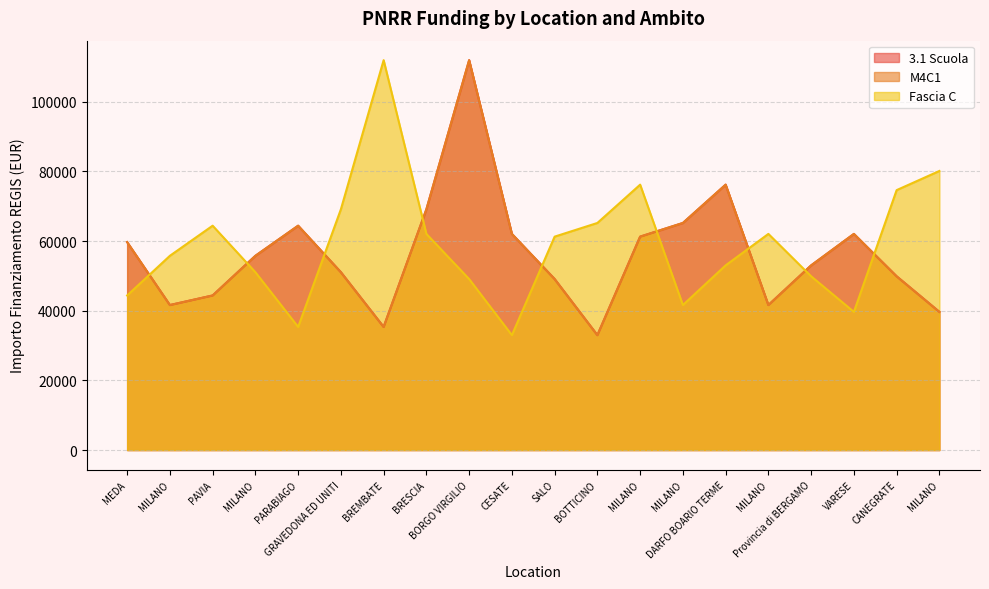

At how many categories does at least one series exceed 84866?

2